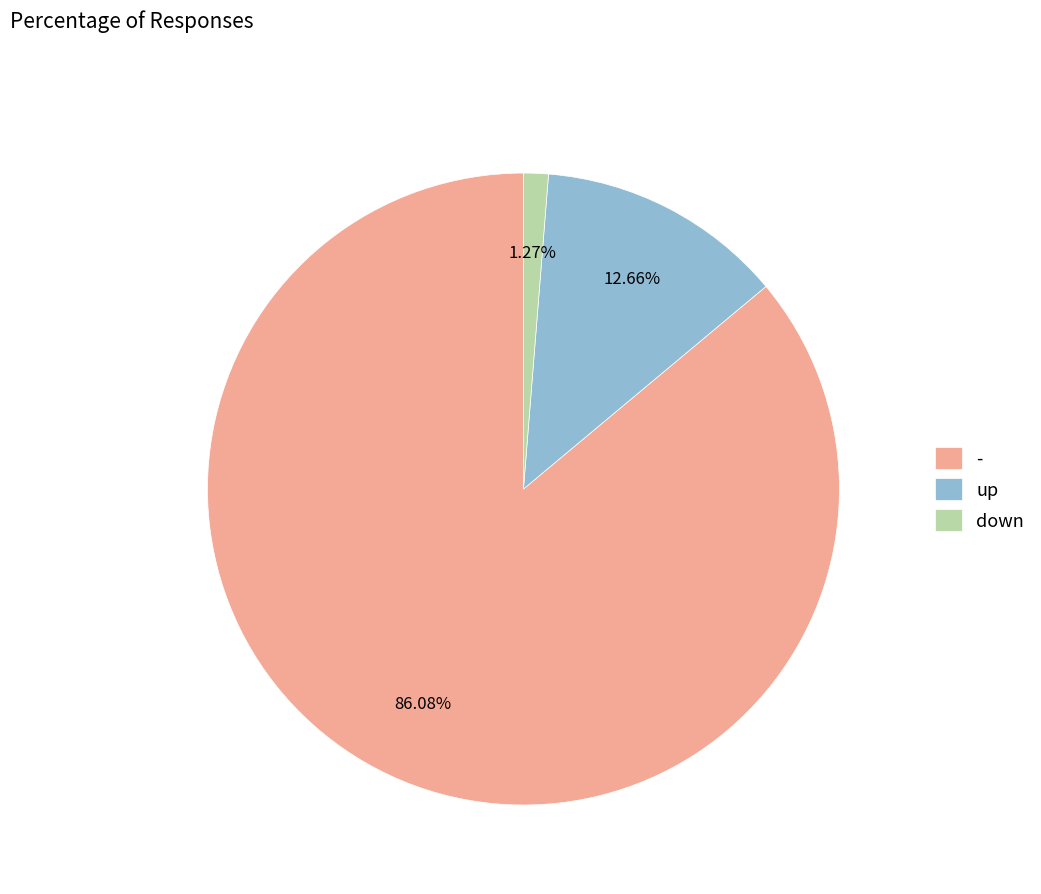

What percentage is the - slice, to the nearest percent?

86%